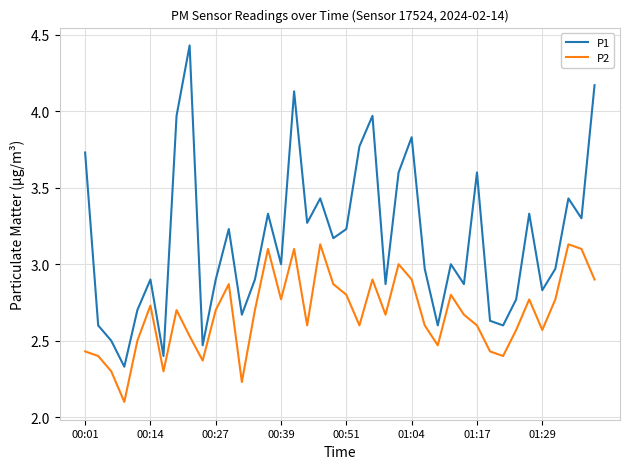

True or false: P2 and P1 cross at least once.

False